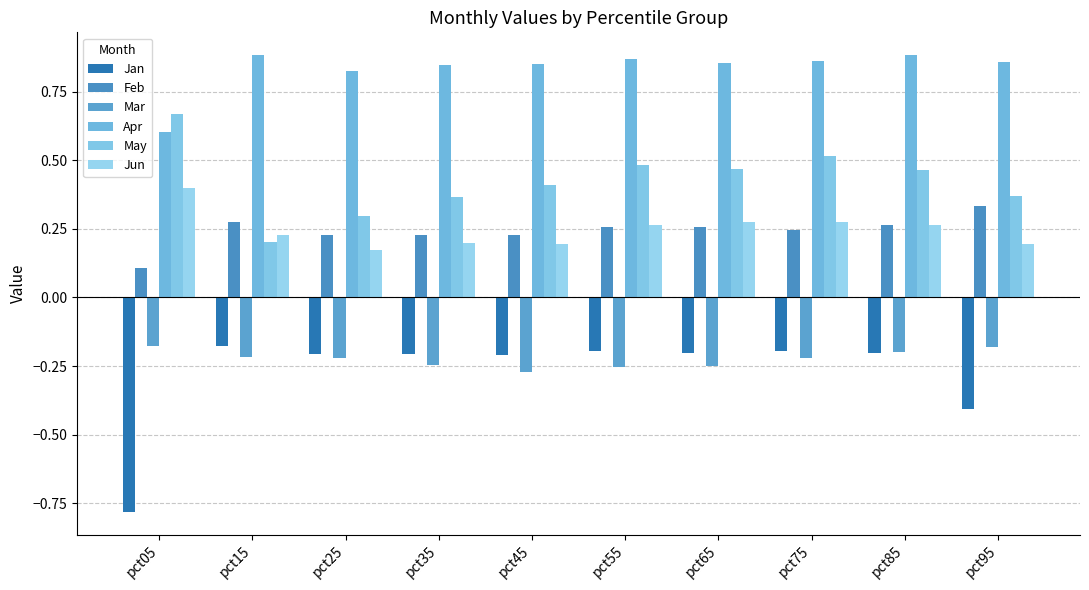

Between pct05 and pct35, which series saw the biggest shift?

Jan